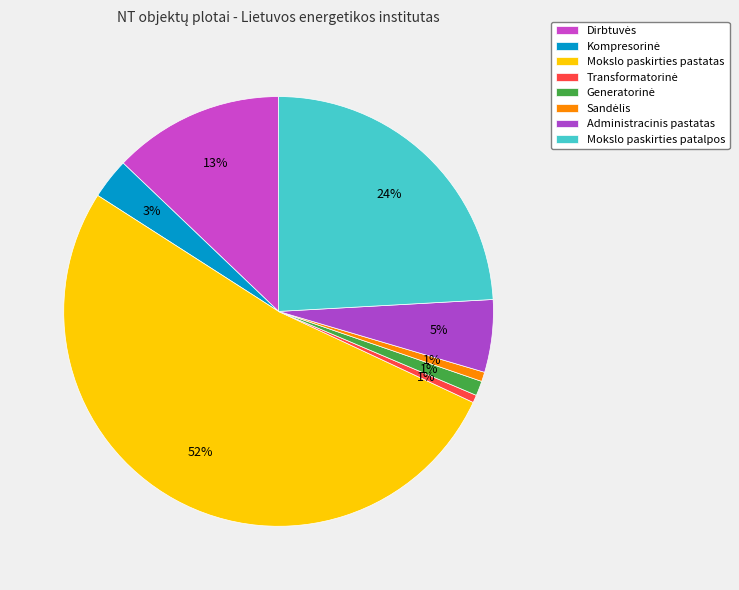

Rank the categories by value from highest to lowest.

Mokslo paskirties pastatas, Mokslo paskirties patalpos, Dirbtuvės, Administracinis pastatas, Kompresorinė, Generatorinė, Sandėlis, Transformatorinė